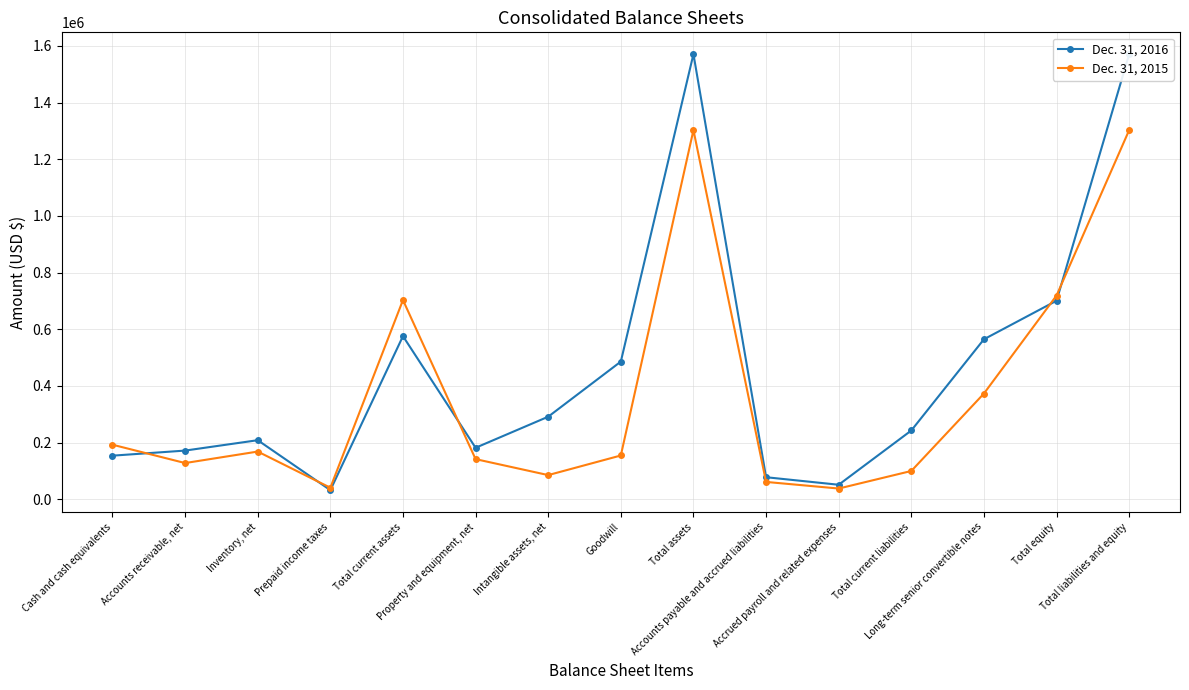

Does the chart display data point markers on the line(s)?

Yes